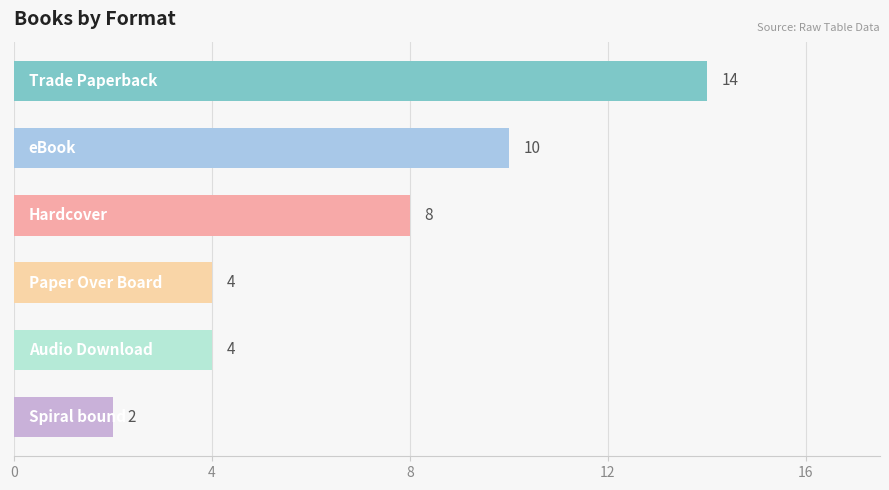

What is the label of the 1st bar from the left?

Trade Paperback